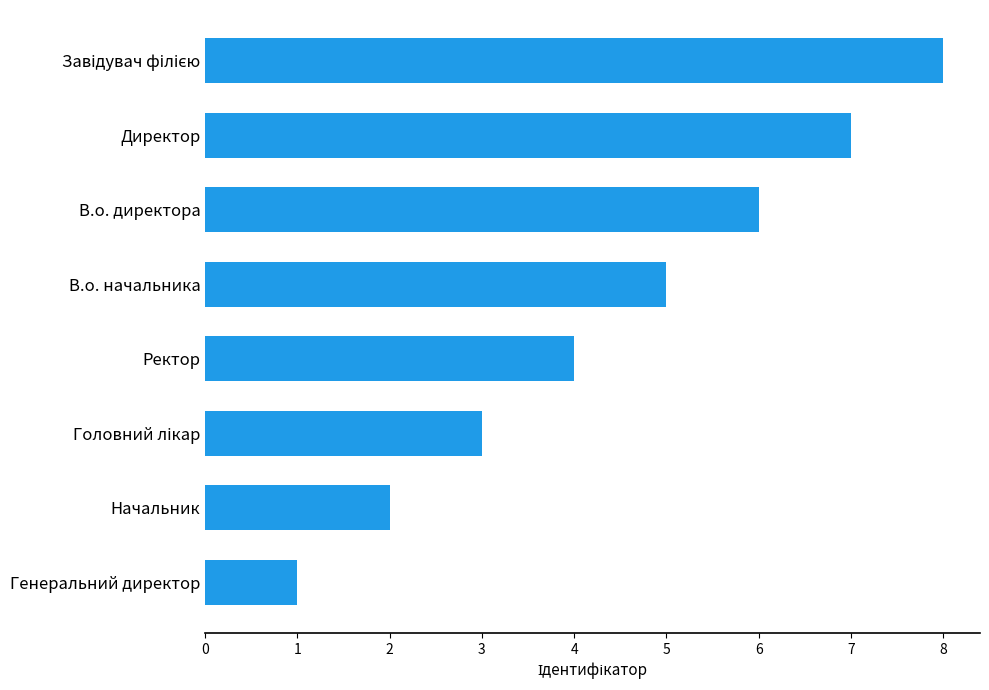

What is the greatest value displayed?

8